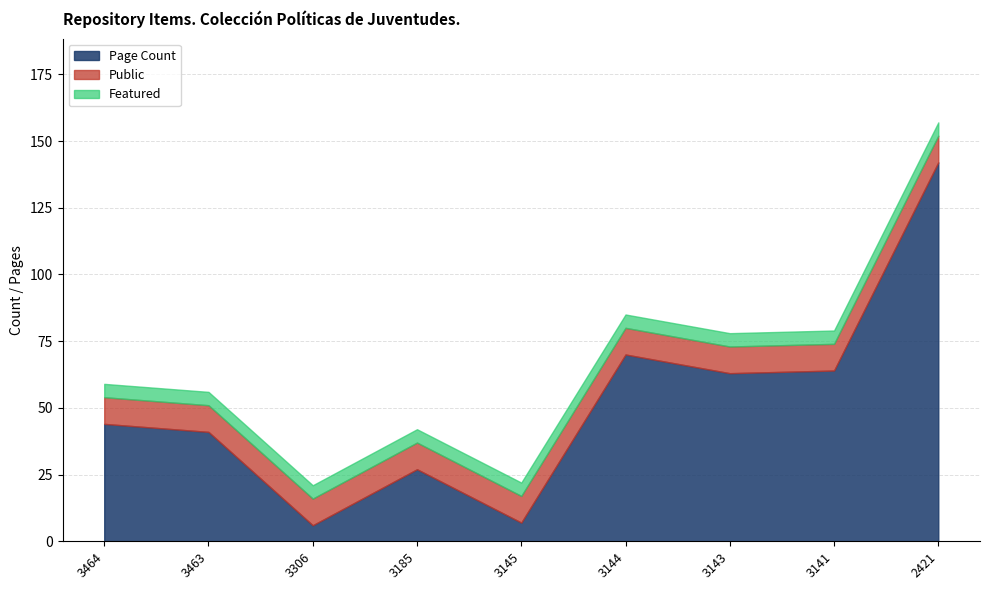

What is the total value across all series at 3464?

59